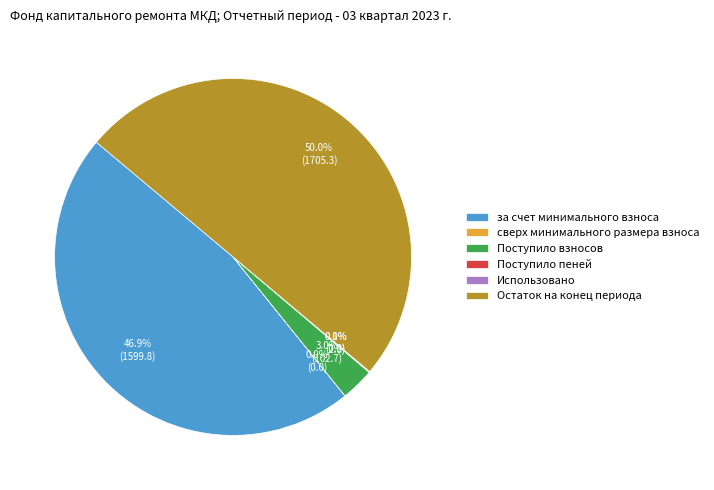

Combined, do Остаток на конец периода and Поступило взносов account for over 50%?

Yes